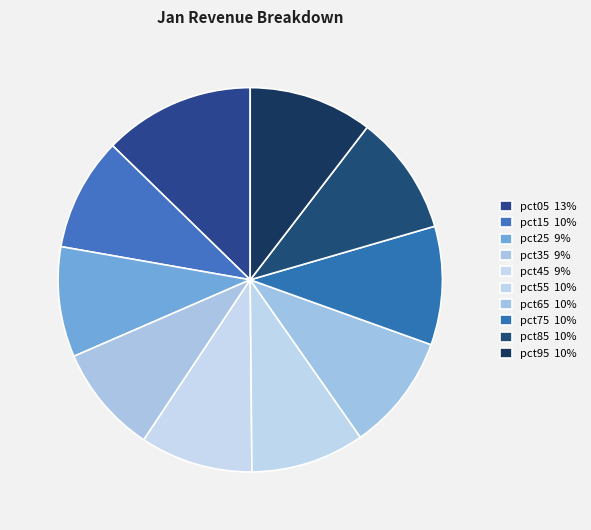

Count the number of slices in the pie.

10